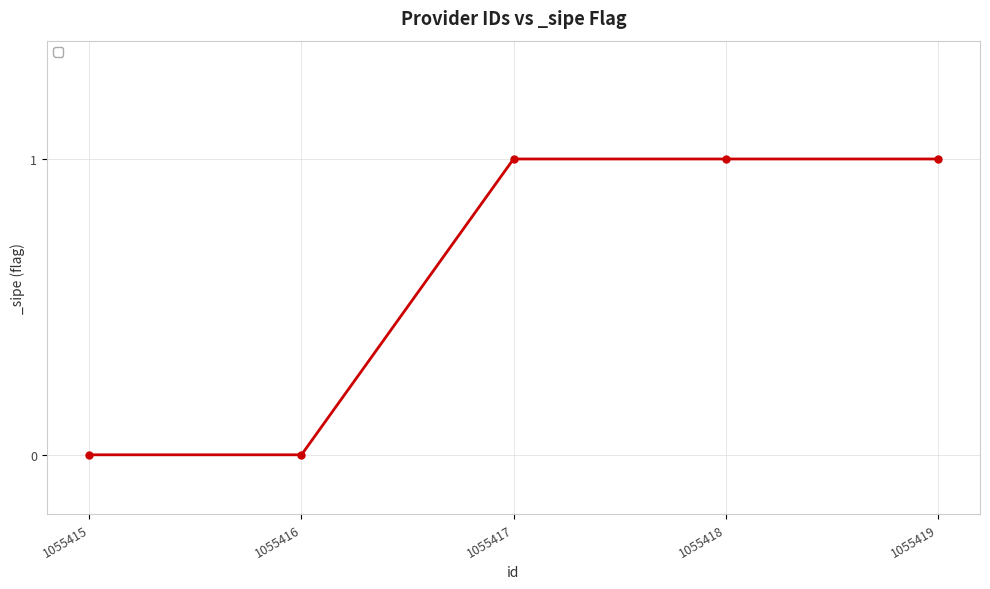

What is the value of the 5th point from the left?

1